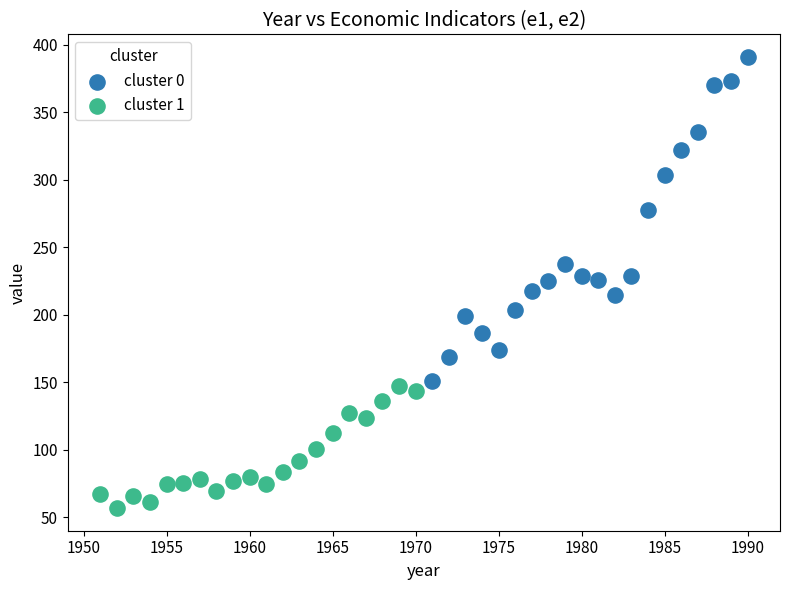

Which series has the widest spread of Y values?

cluster 0